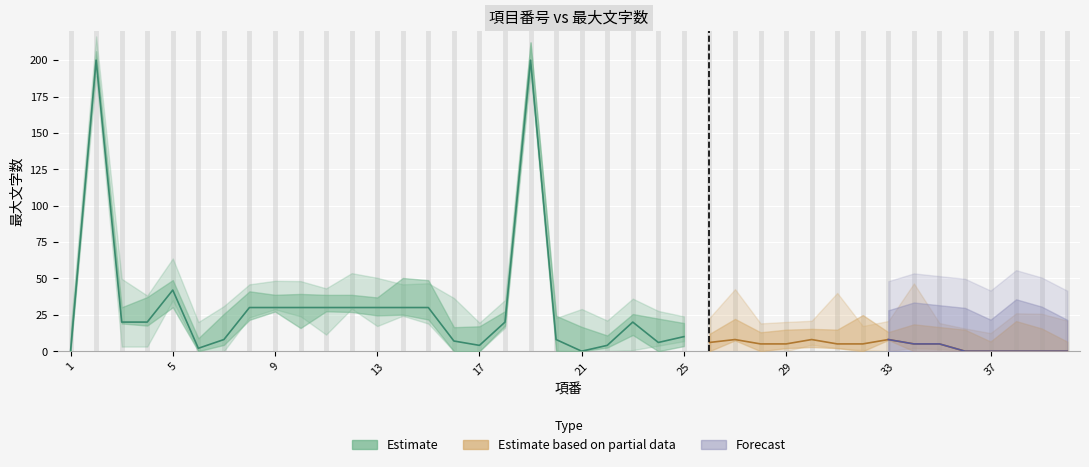

Which category has the highest value across all series?

2